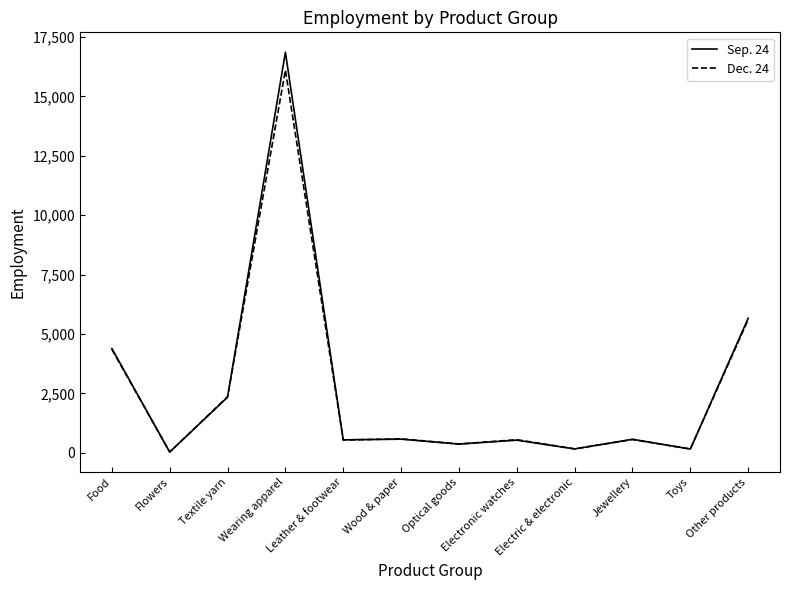

At which label does Sep. 24 reach its peak?

Wearing apparel